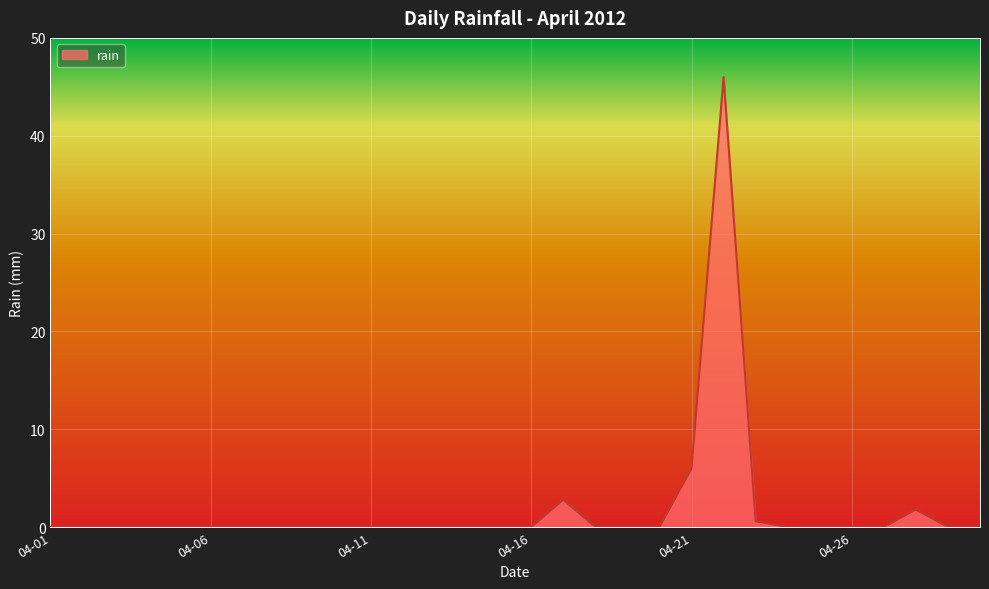

What is the maximum value shown in the chart?

46.0